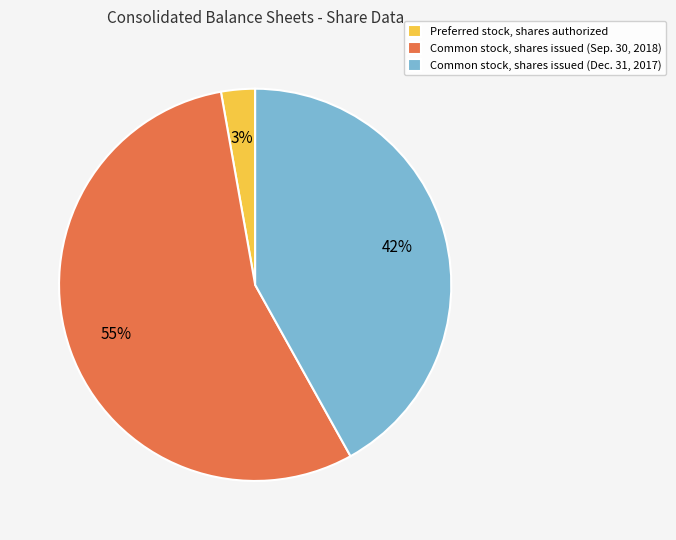

Is the sum of Common stock, shares issued (Dec. 31, 2017) and Common stock, shares issued (Sep. 30, 2018) greater than half?

Yes